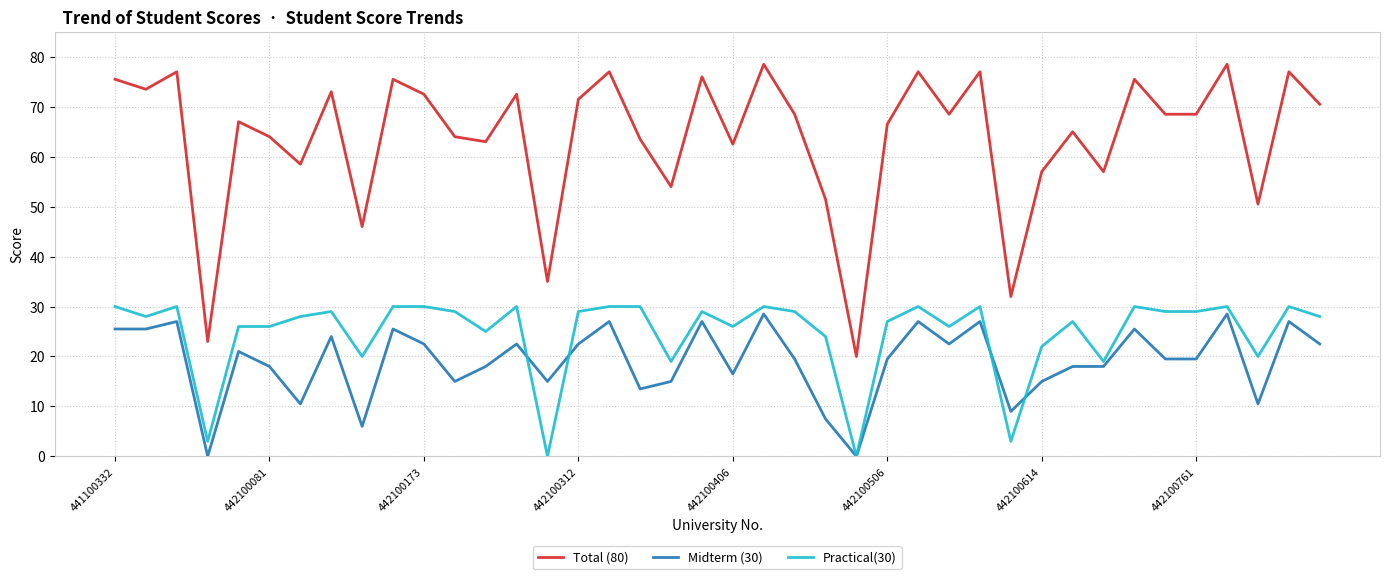

True or false: Practical(30) and Total (80) intersect in this chart.

False